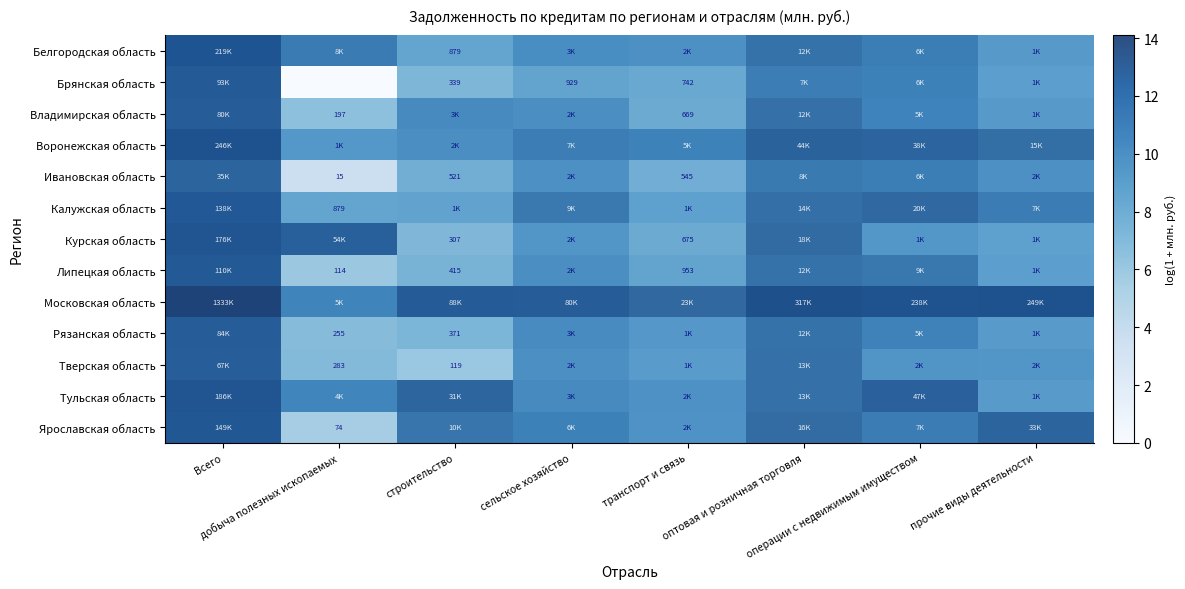

What is the greatest value displayed?

14.1